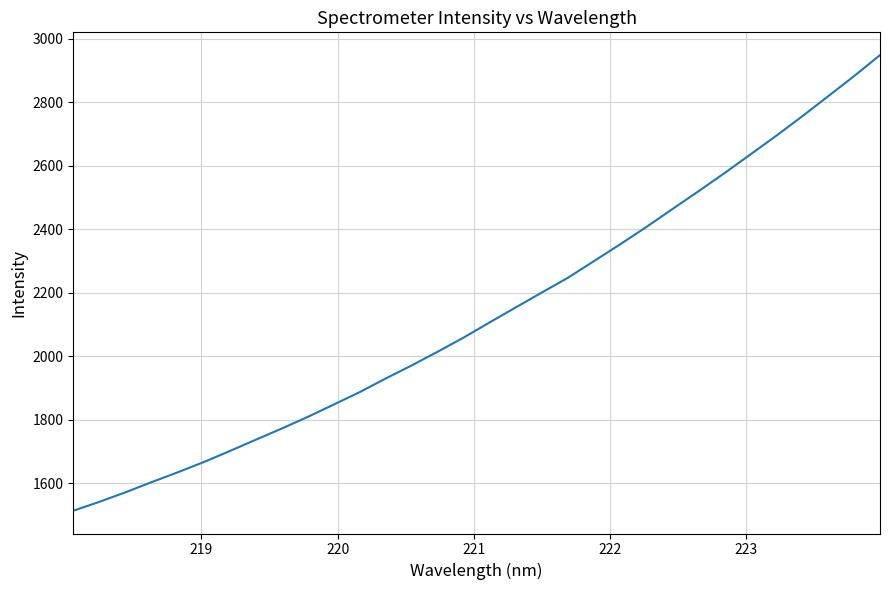

How many values are below 2107?

16